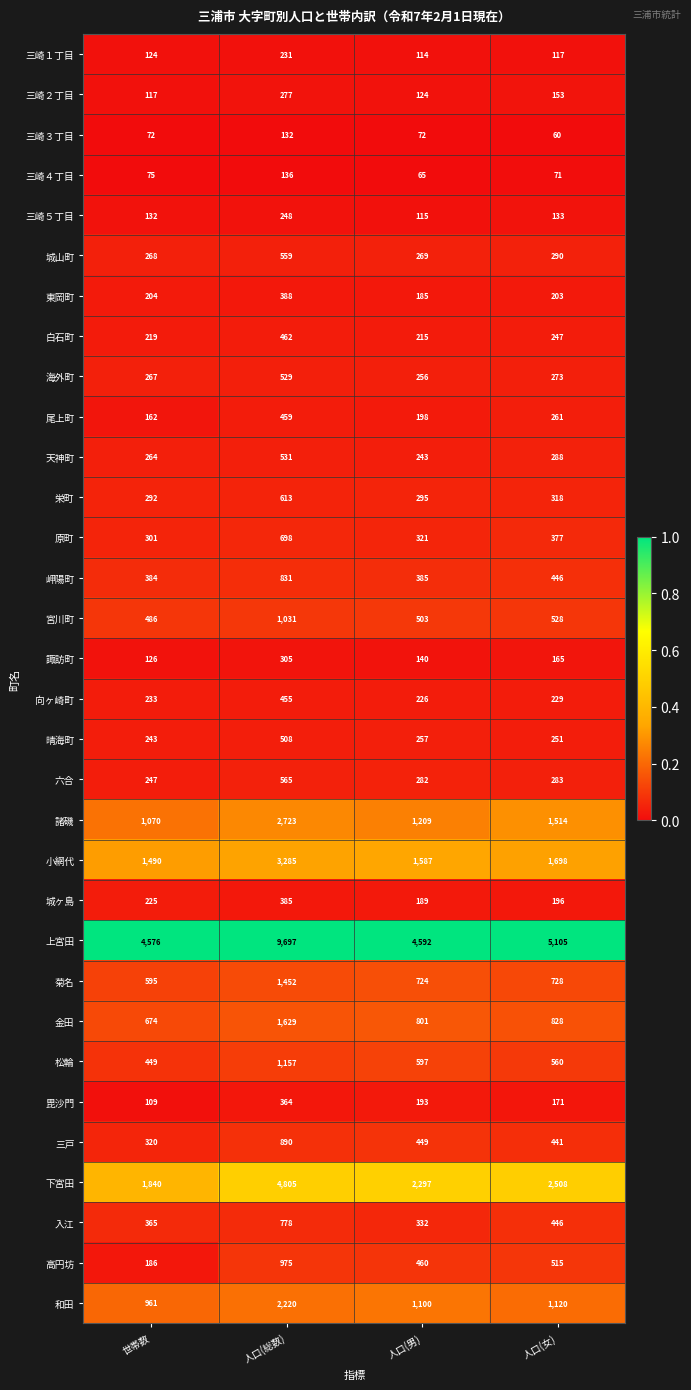

What is the difference between the highest and lowest values at 人口(女)?

5045